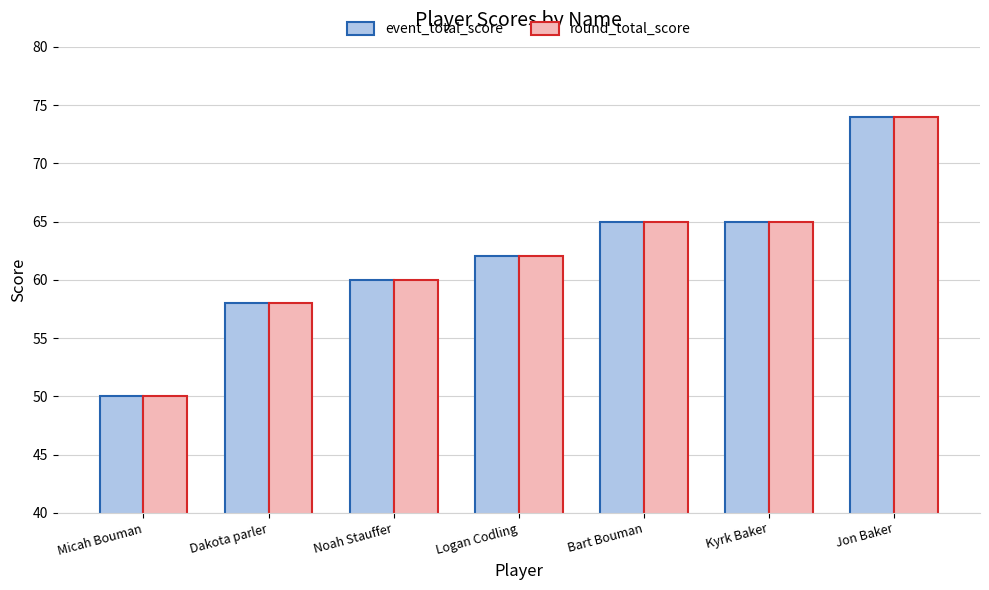

At which category is the sum across all series the highest?

Jon Baker